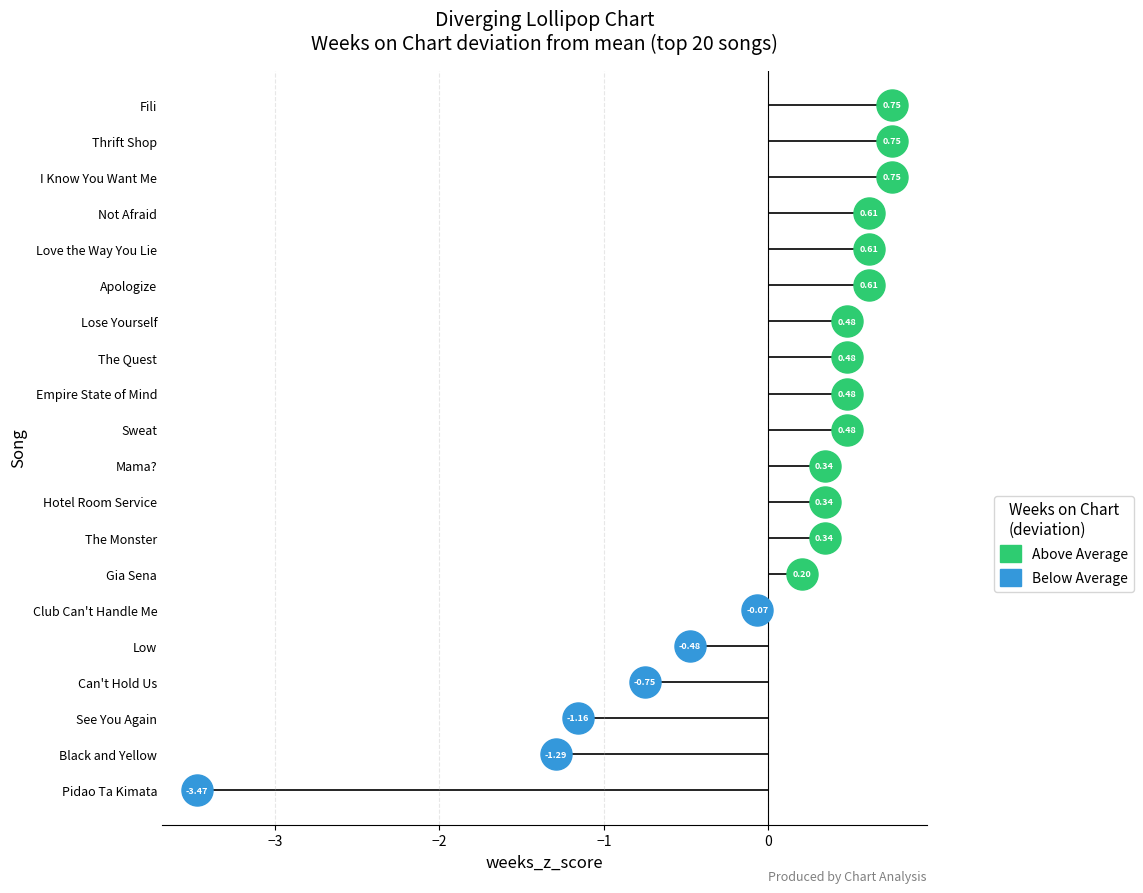

Between Gia Sena and Love the Way You Lie, which is larger?

Love the Way You Lie